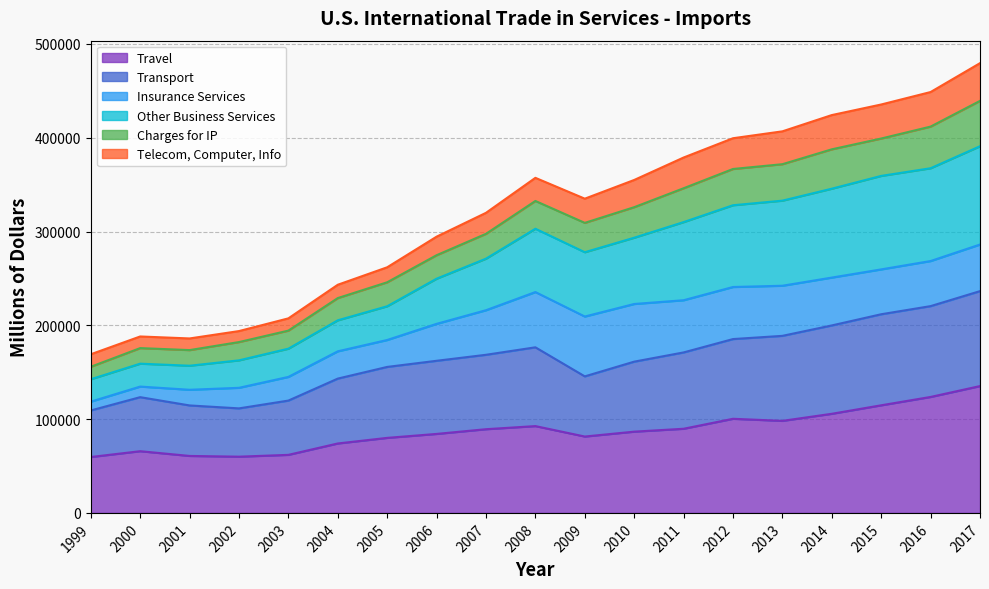

Is it true that Transport equals 95698 at 2015?

False